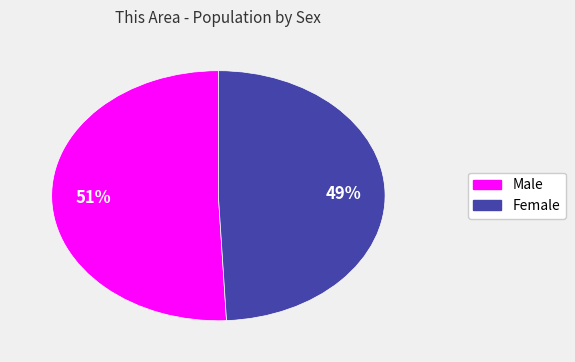

What is the smallest slice in the pie chart?

Female